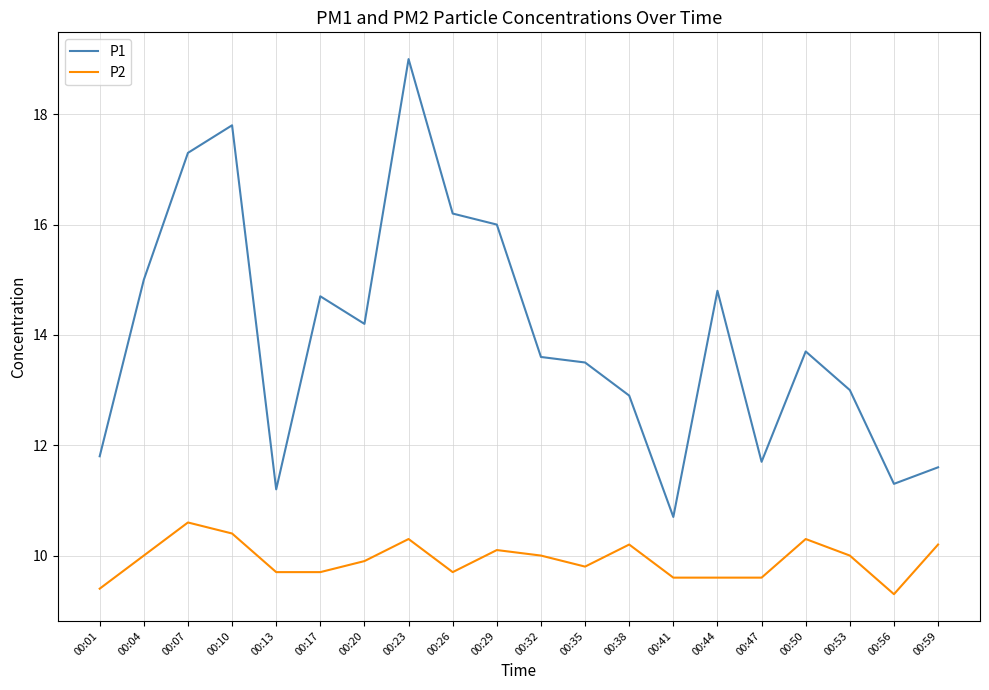

What are all the series names shown in the legend?

P1, P2